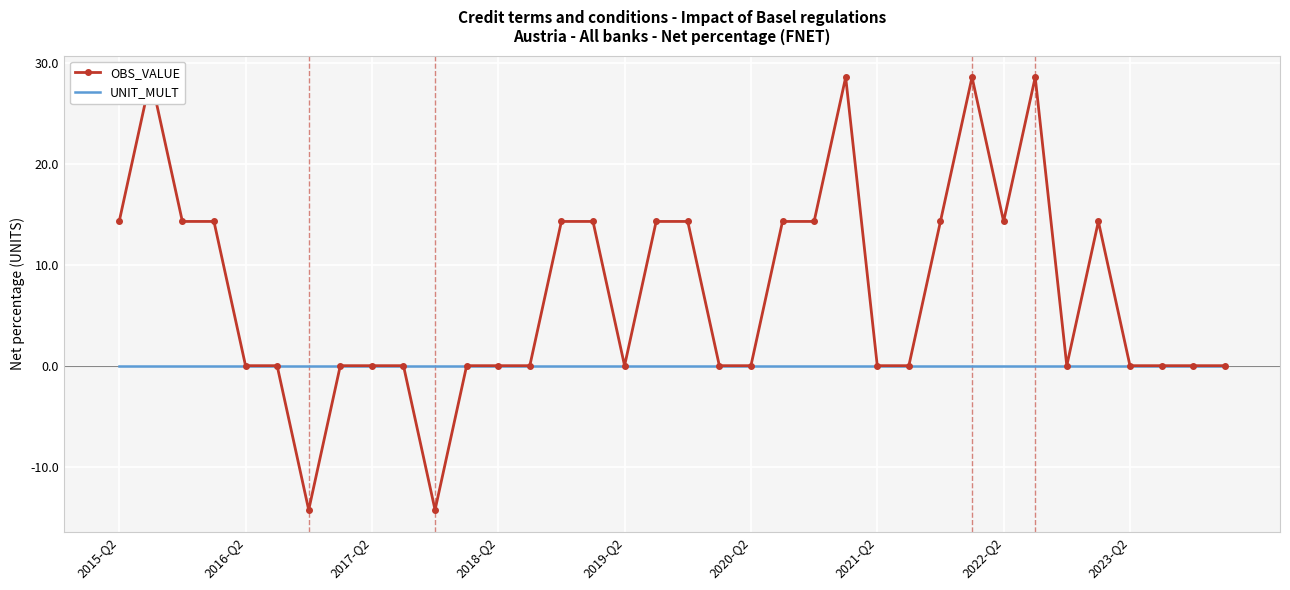

True or false: UNIT_MULT and OBS_VALUE cross at least once.

False